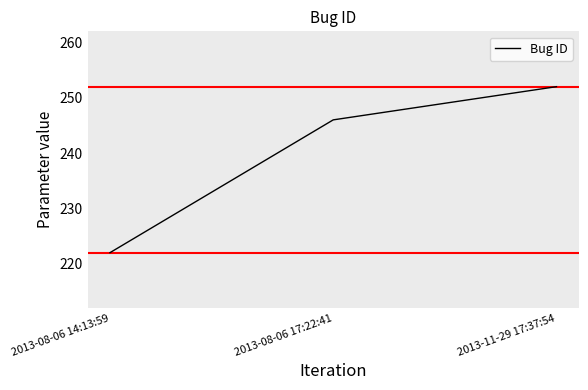

What is the average value?

240